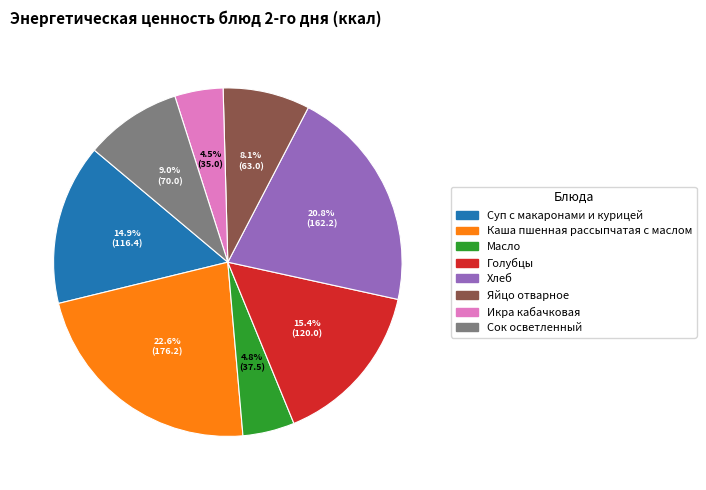

Between Масло and Голубцы, which is larger?

Голубцы